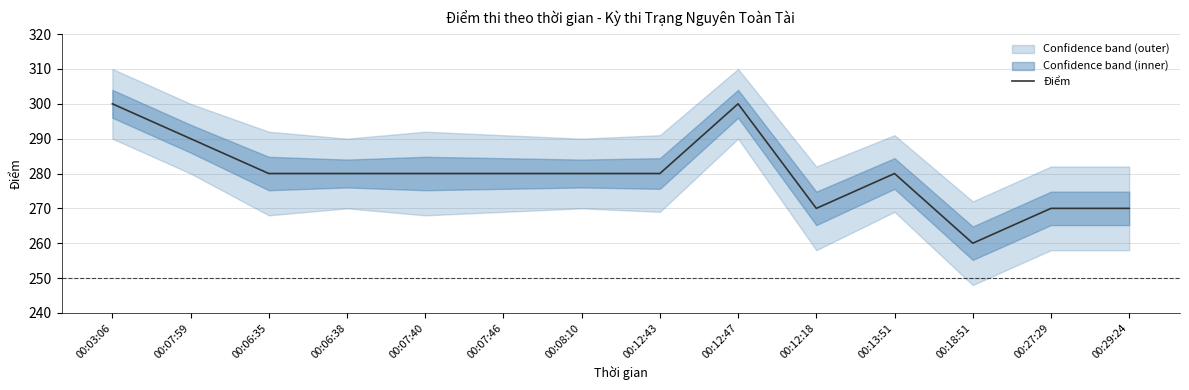

How many interior local peaks (higher than both neighbors) does the data have?

2